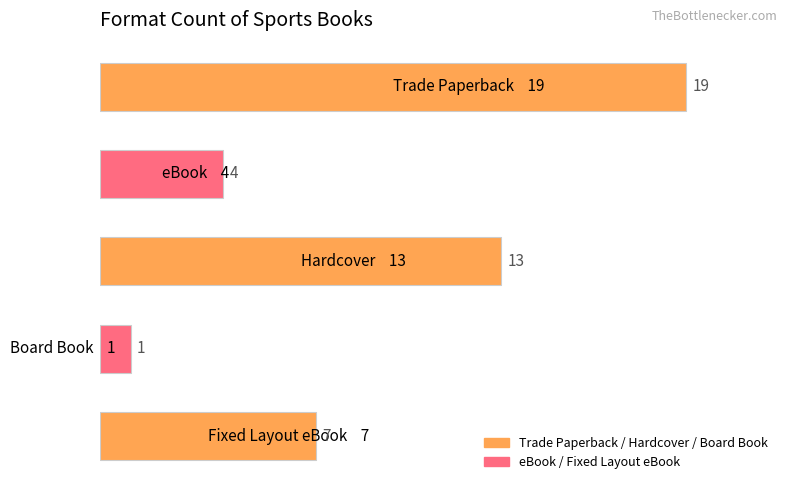

What is the greatest value displayed?

19